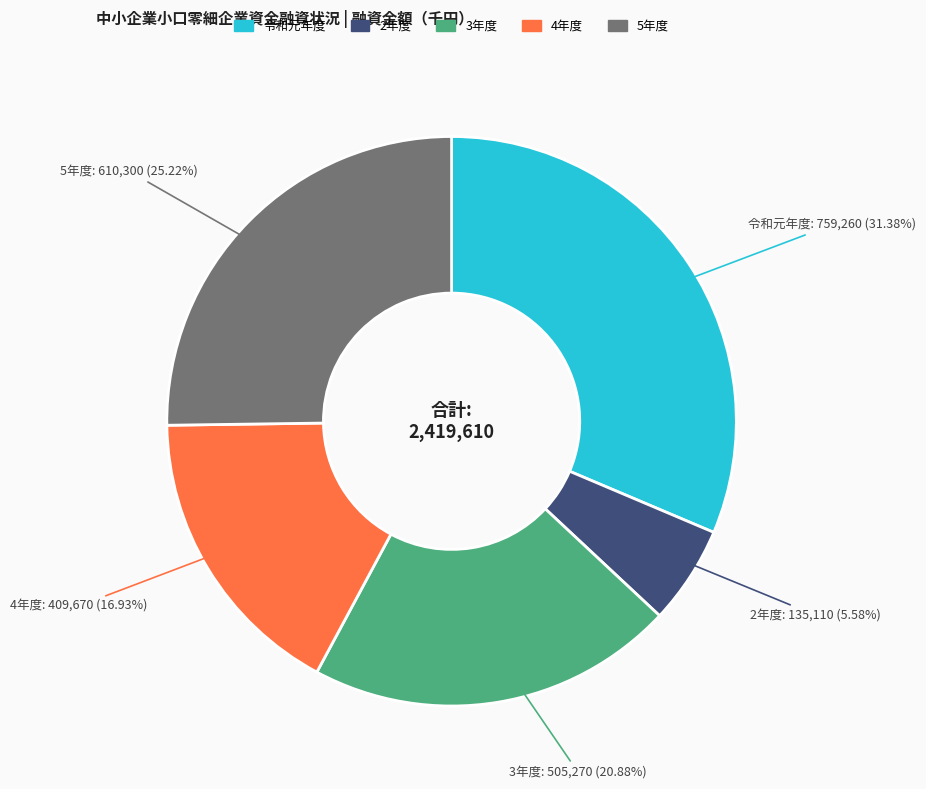

What percentage is the 4年度 slice, to the nearest percent?

17%